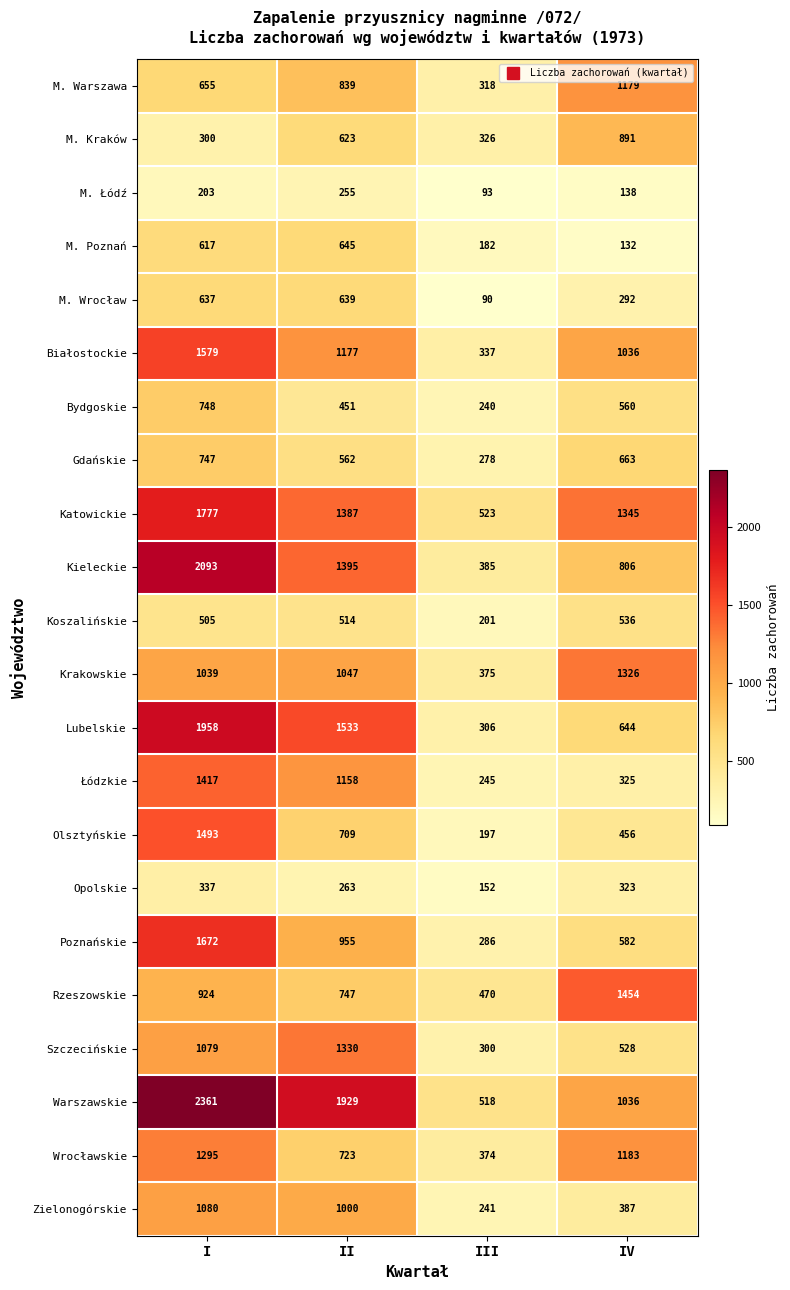

Is it true that M. Wrocław equals 201 at II?

False